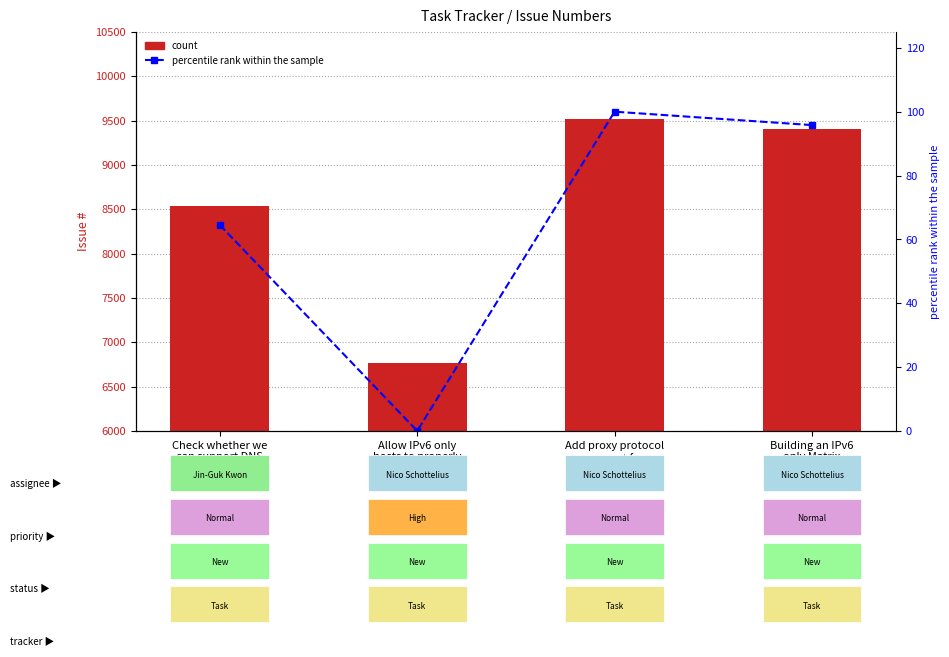

What is the maximum value for percentile rank within the sample?

100.0